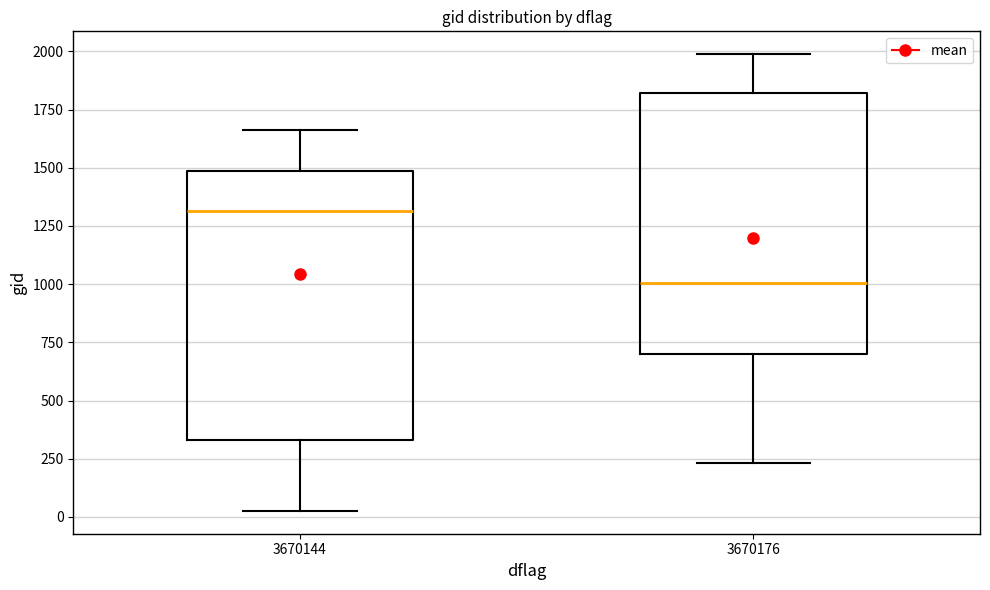

Reading left to right, read every box against the y-axis: the position of its median line, the range the box covers, and the ends of its whiskers. The values are not printed on the chart, so give them approximately, as read against the axis.

3670144: median 1300, box 350 to 1500, whiskers 50 to 1650
3670176: median 1000, box 700 to 1800, whiskers 250 to 2000